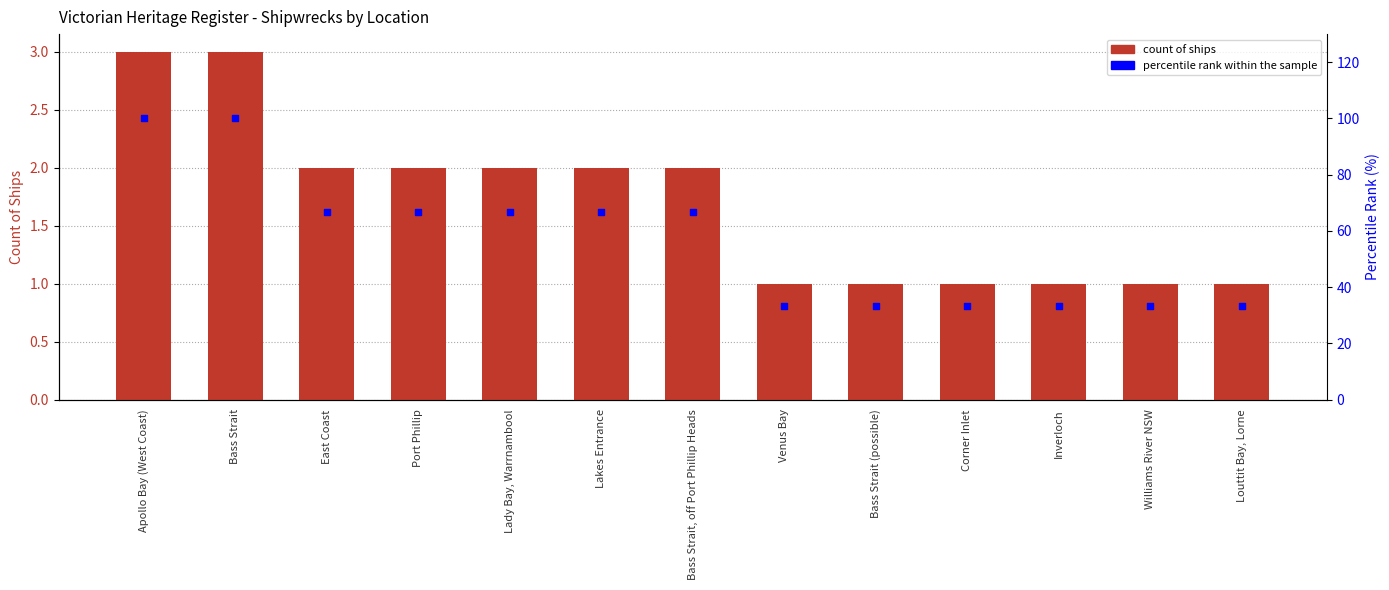

What are all the series names shown in the legend?

Count of Ships, percentile rank within the sample